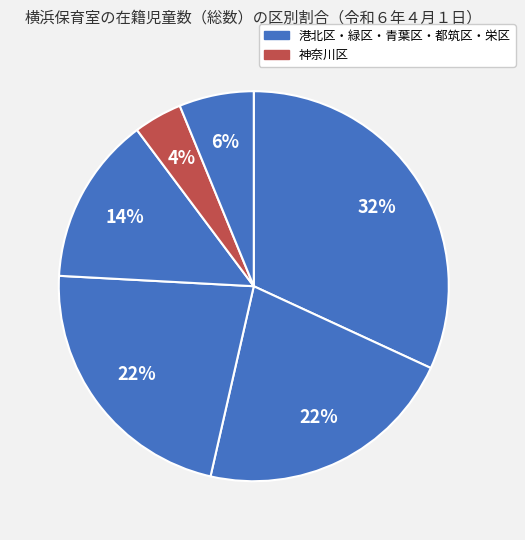

How many slices are in this pie chart?

6